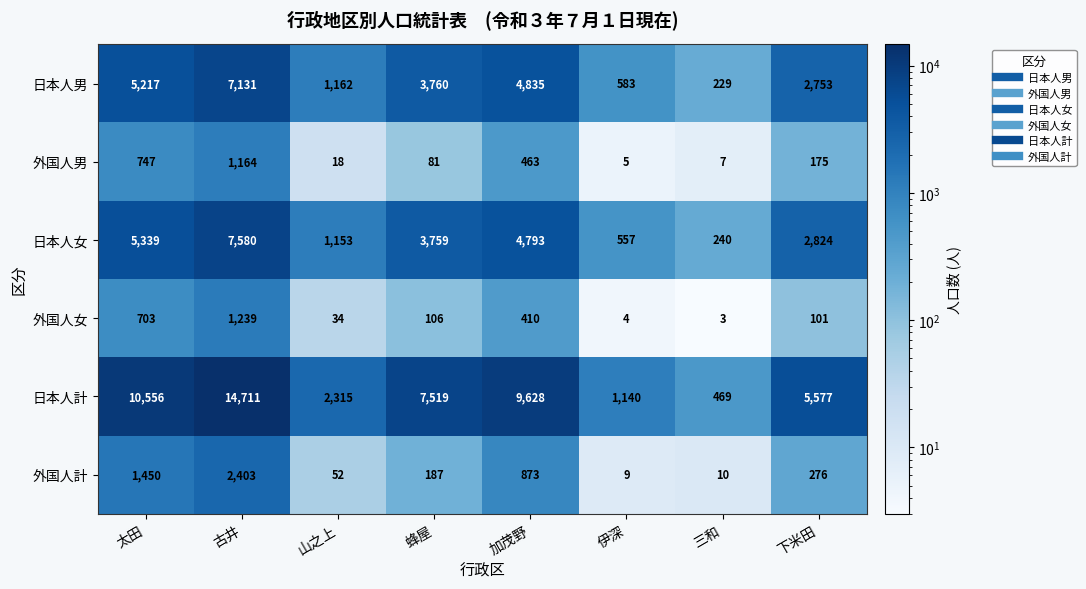

What is the approximate value of 日本人計 at 蜂屋?

7519